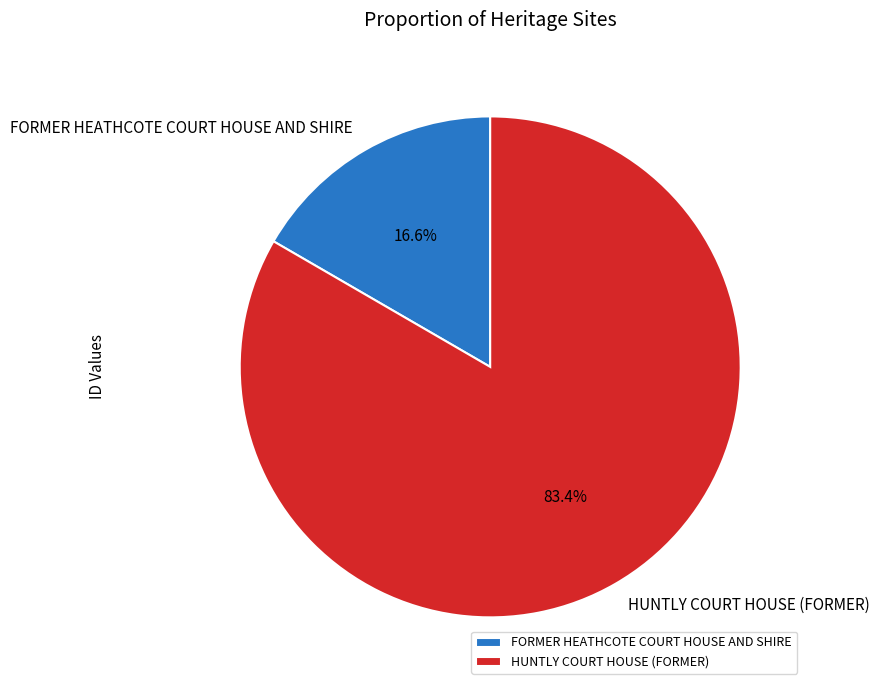

The HUNTLY COURT HOUSE (FORMER) slice represents 83% of the pie. True or false?

True